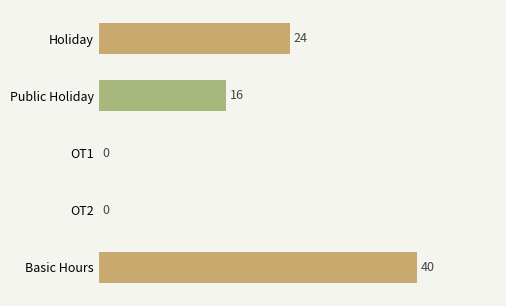

How many values are between 0 and 24?

4